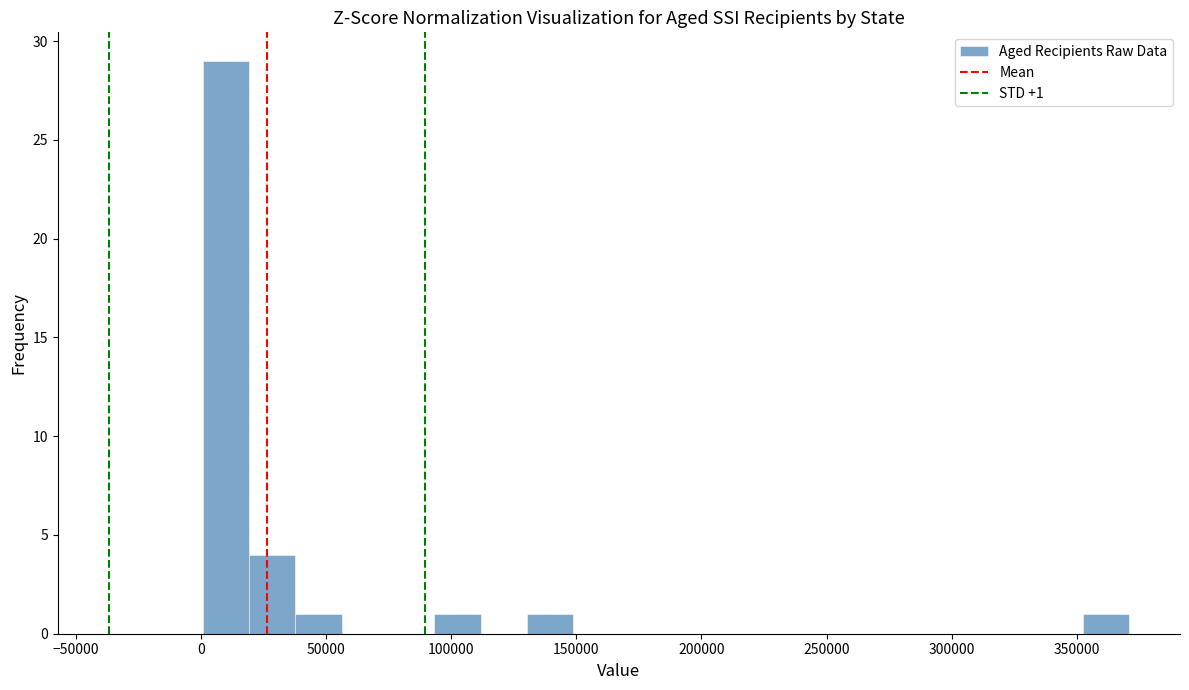

Read against the x-axis, roughly where is the centre of the tallest bar?

10000